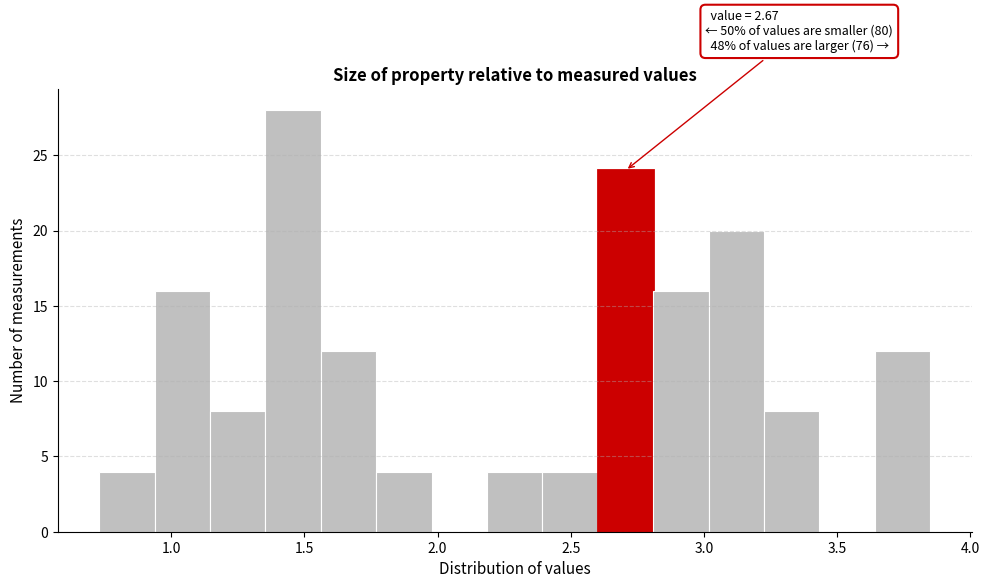

Which range on the x-axis has the tallest bar?

1.35 to 1.55